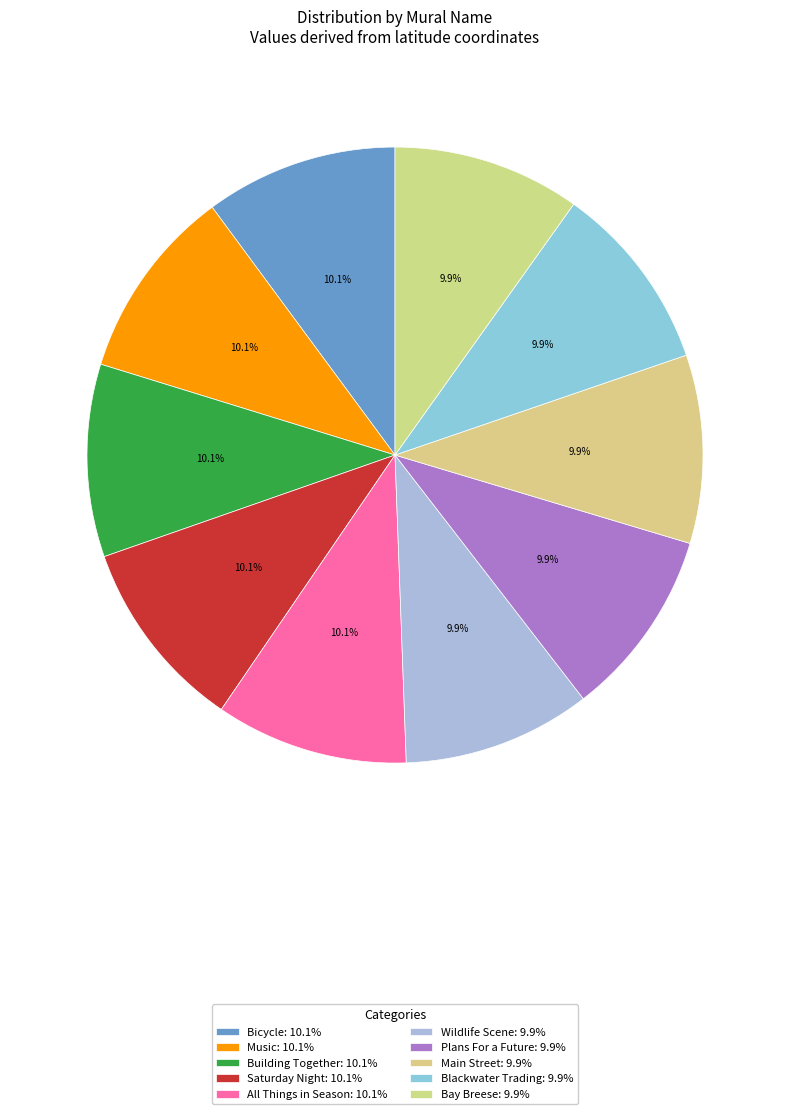

Which category has the smallest portion of the pie?

Bay Breese